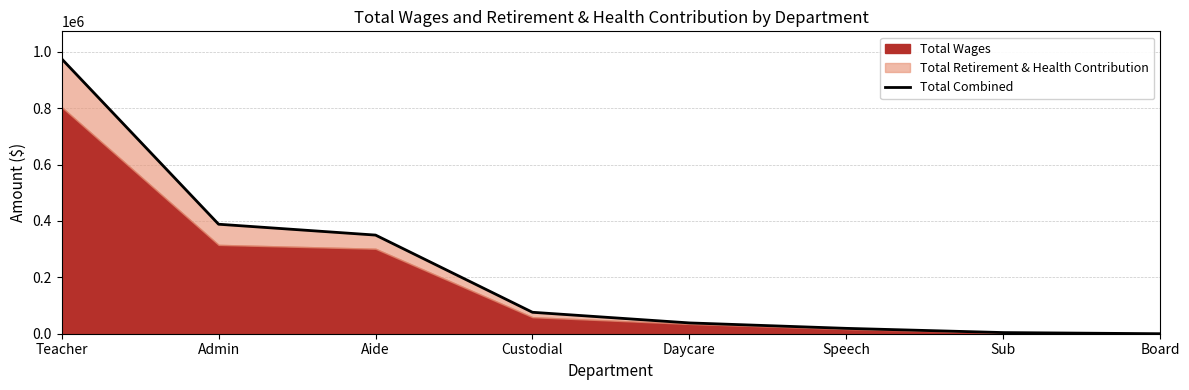

Reading left to right, transcribe all the data shown in this chart.

974891	388303	349807	76038	38313	19032	4083	0